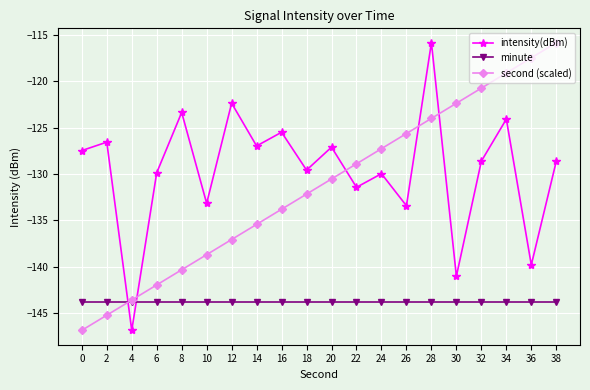

What is the value of the second (scaled) point at the 6th from the left?

-138.7